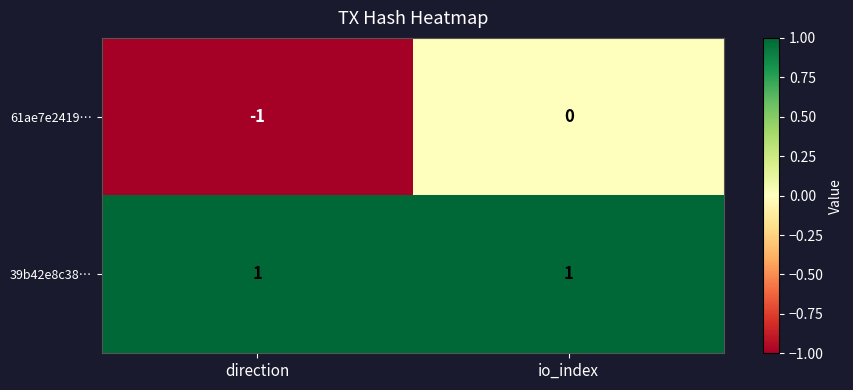

Reading left to right, extract all data points from this chart.

61ae7e2419…: direction=-1	io_index=0
39b42e8c38…: direction=1	io_index=1